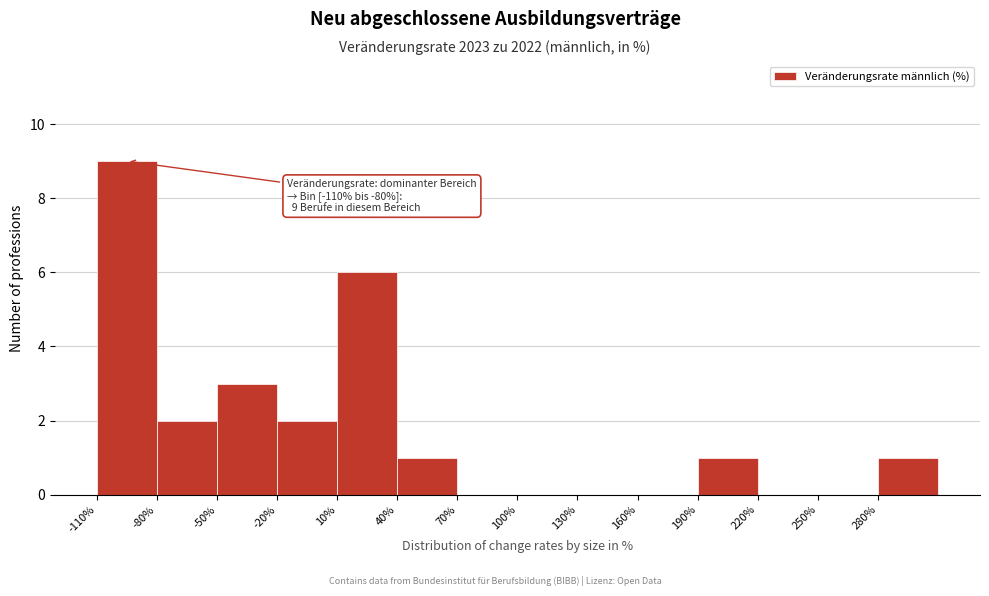

Over which range of the x-axis is the bar tallest?

-110 to -80